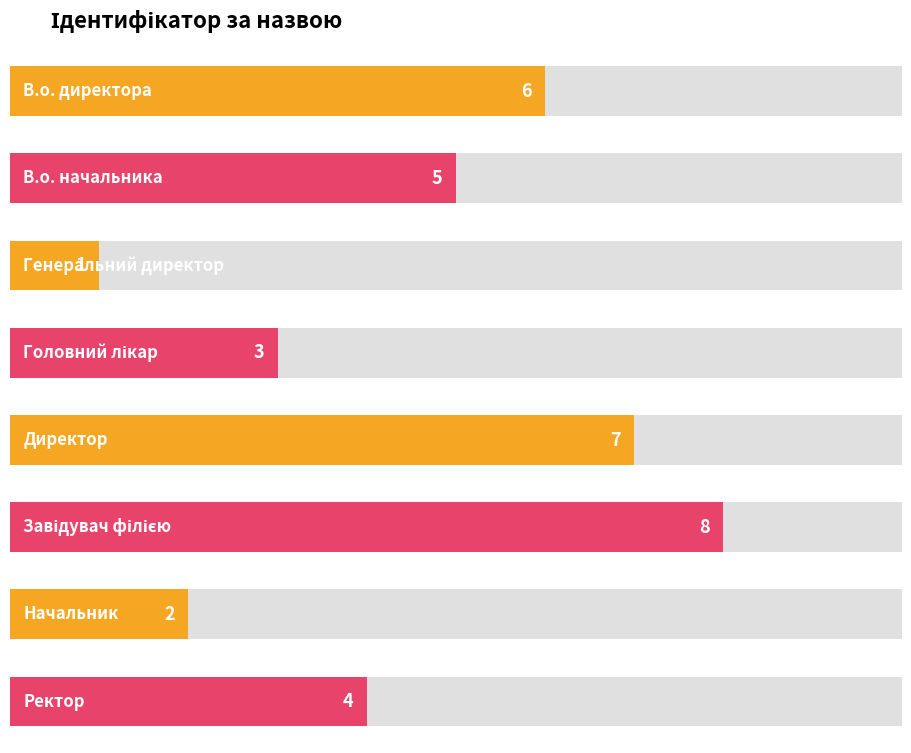

How many values are between 3 and 7?

5